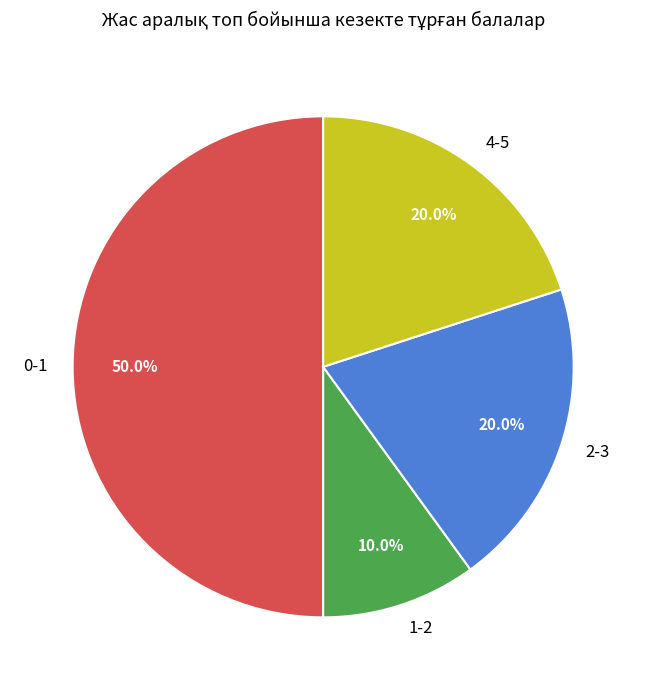

Which category has the biggest portion of the pie?

0-1